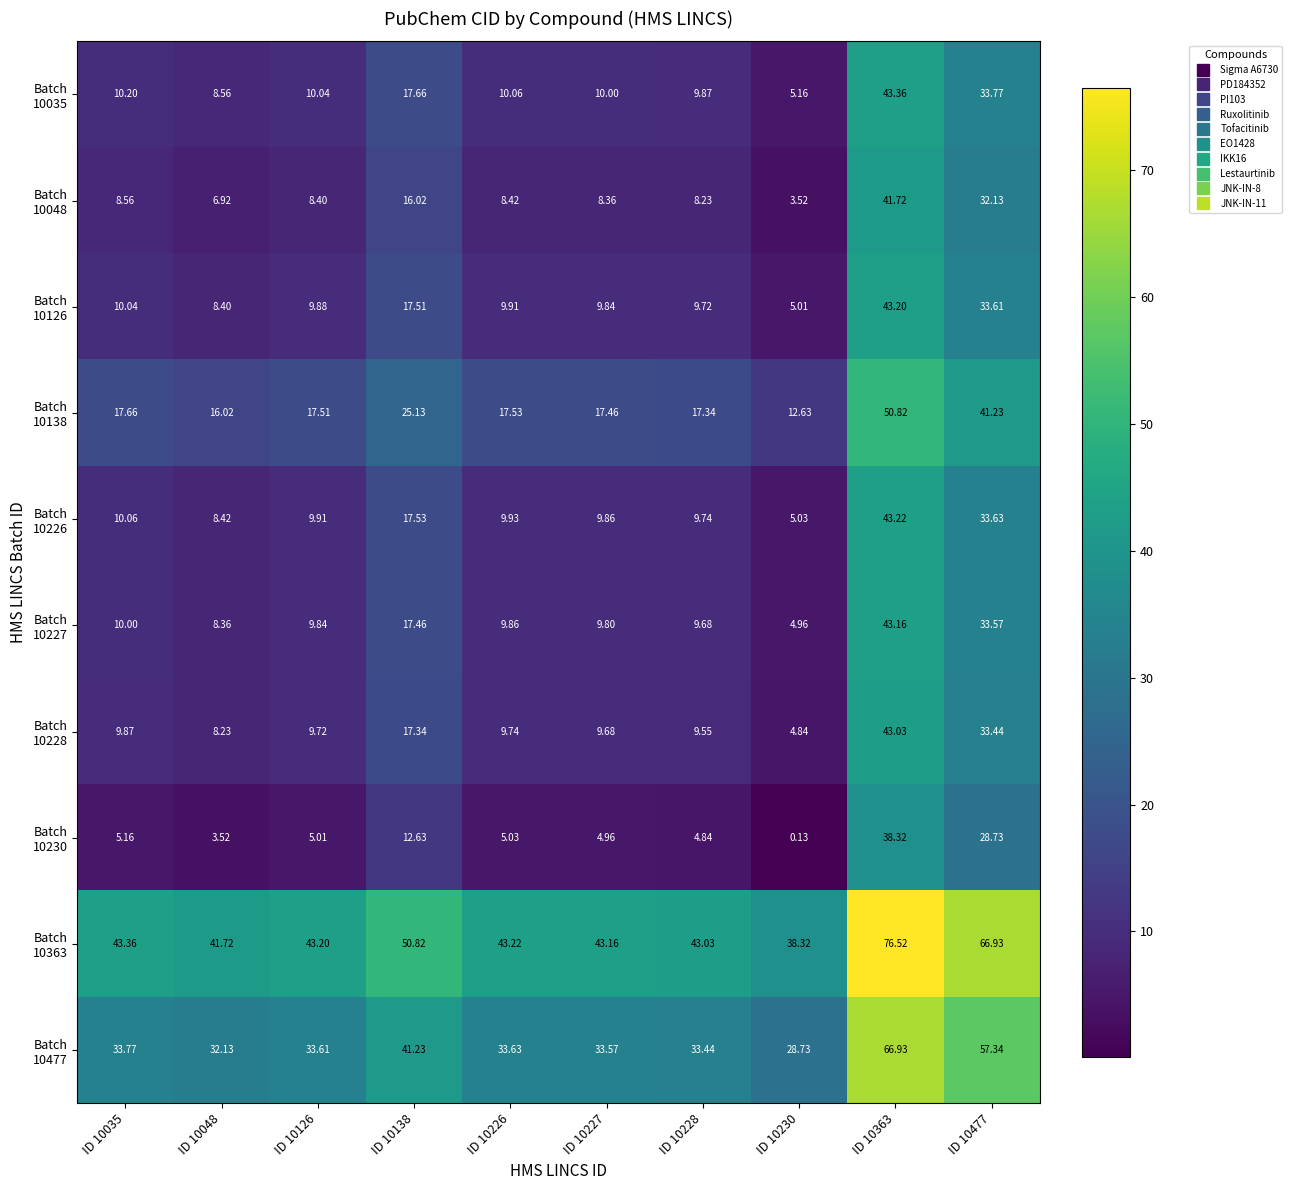

What is the maximum value shown in the chart?

76.5